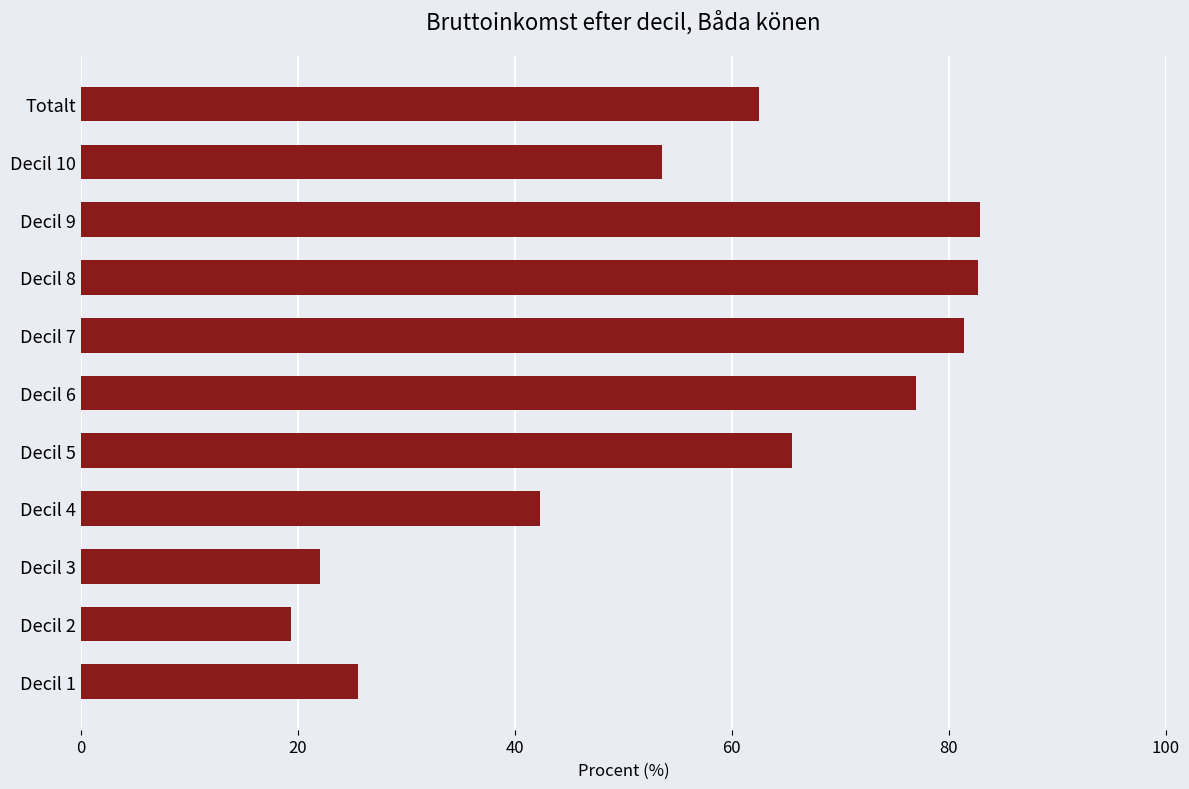

At which category does the chart reach its minimum across all series?

Decil 2